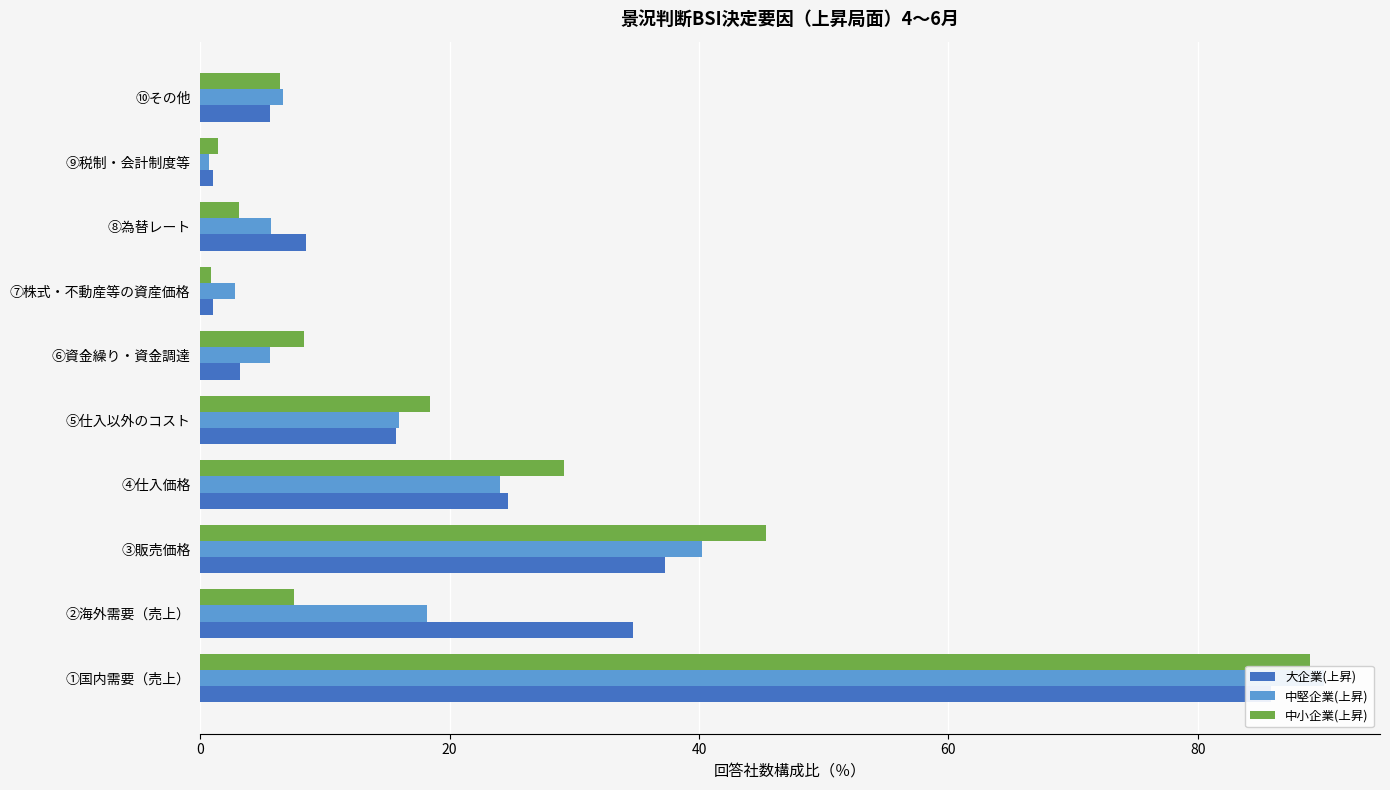

Which series has the largest range (max minus min)?

中堅企業(上昇)